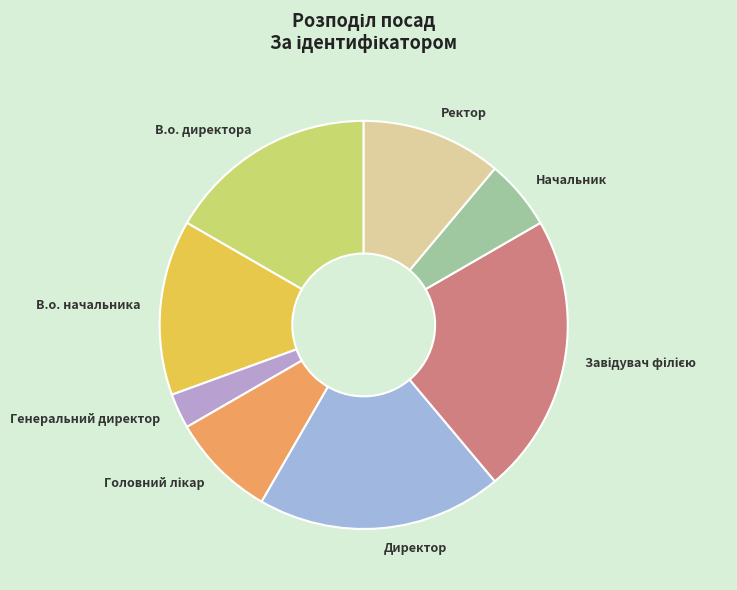

Which has a higher value, Начальник or В.о. директора?

В.о. директора